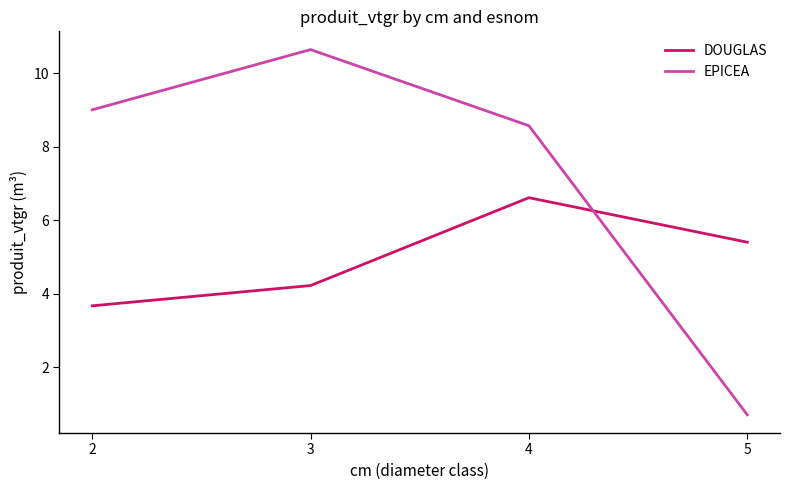

What are all the series names shown in the legend?

DOUGLAS, EPICEA